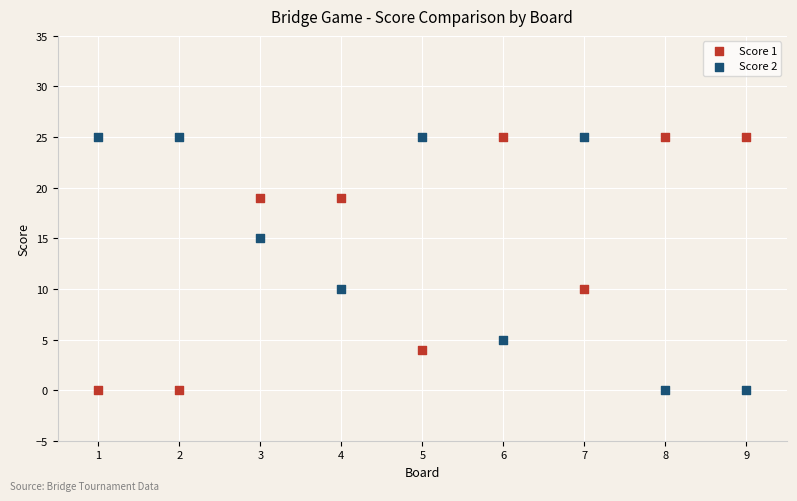

Across all data points, what is the range of X values (max minus min)?

8